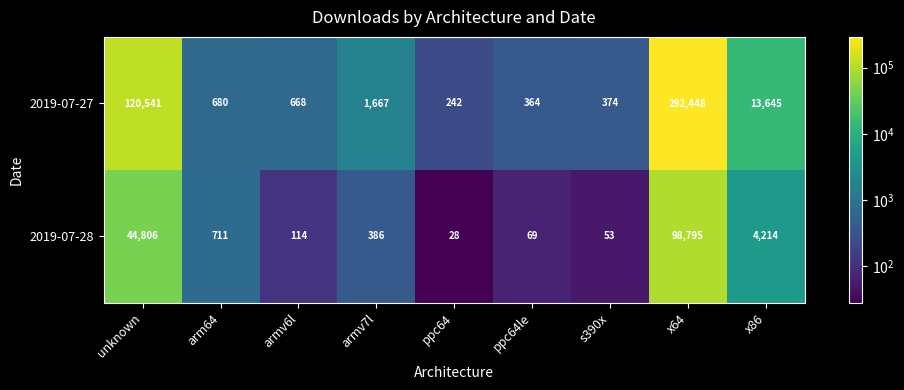

Reading left to right, extract all data points from this chart.

2019-07-27: unknown=120541	arm64=680	armv6l=668	armv7l=1667	ppc64=242	ppc64le=364	s390x=374	x64=292448	x86=13645
2019-07-28: unknown=44806	arm64=711	armv6l=114	armv7l=386	ppc64=28	ppc64le=69	s390x=53	x64=98795	x86=4214